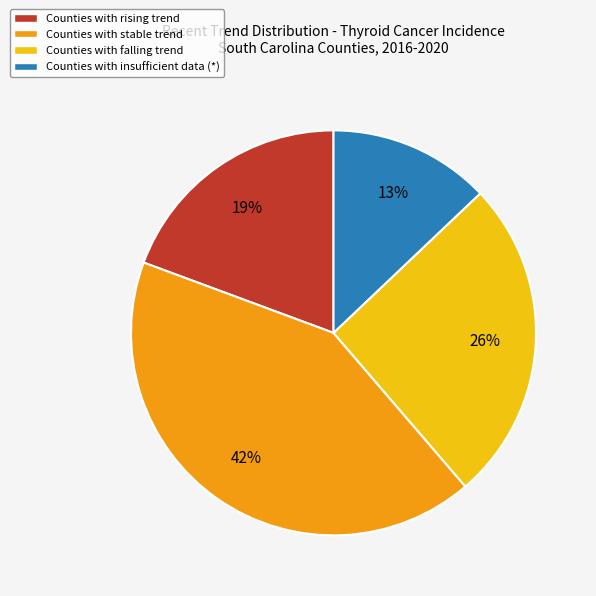

The Counties with stable trend slice represents 42% of the pie. True or false?

True